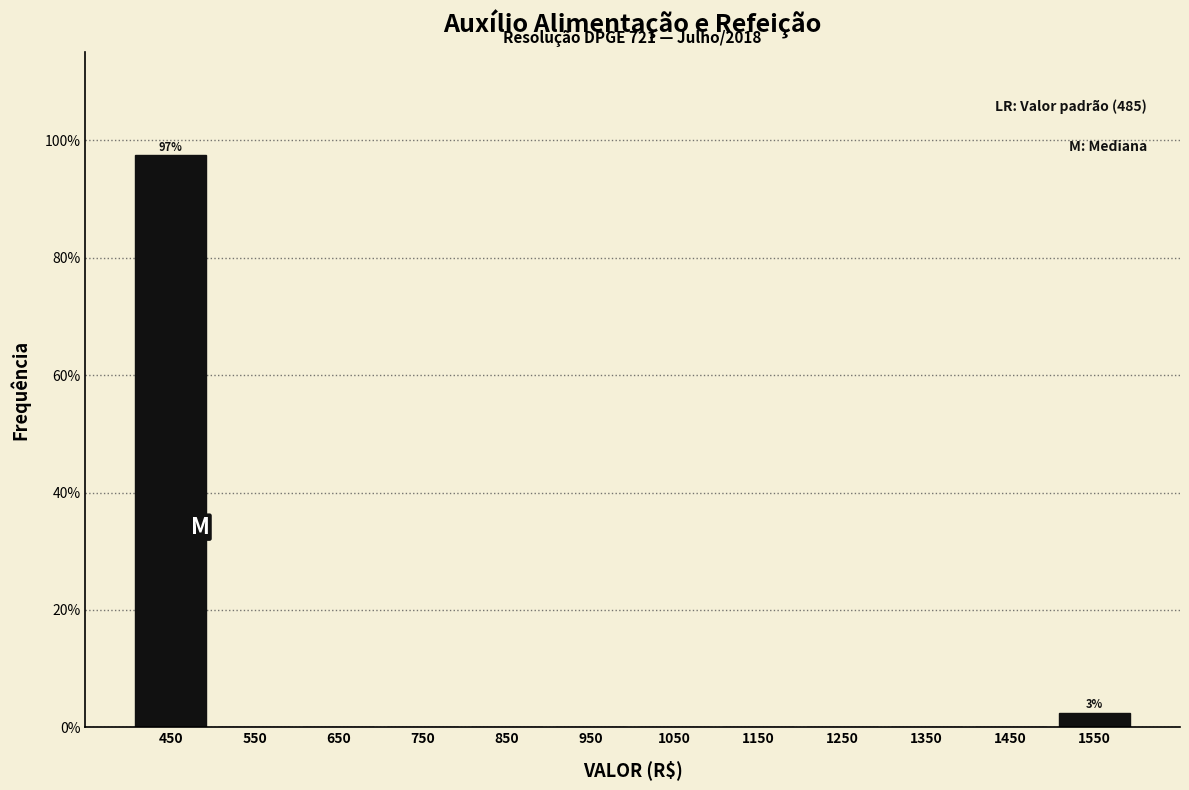

Which range on the x-axis has the tallest bar?

400 to 500